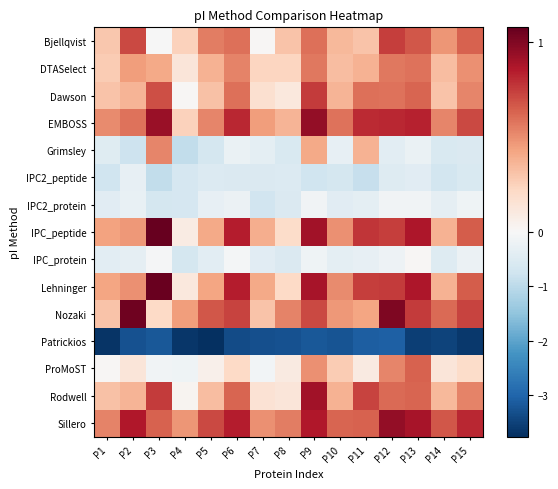

Reading right to left, what are all the values shown in this chart?

Bjellqvist: P15=0.6	P14=0.5	P13=0.7	P12=0.7	P11=0.3	P10=0.3	P9=0.6	P8=0.3	P7=0.0	P6=0.6	P5=0.6	P4=0.2	P3=-0.0	P2=0.7	P1=0.3
DTASelect: P15=0.5	P14=0.3	P13=0.6	P12=0.6	P11=0.4	P10=0.3	P9=0.6	P8=0.2	P7=0.2	P6=0.5	P5=0.4	P4=0.1	P3=0.4	P2=0.5	P1=0.3
Dawson: P15=0.5	P14=0.3	P13=0.6	P12=0.6	P11=0.6	P10=0.4	P9=0.8	P8=0.1	P7=0.2	P6=0.6	P5=0.3	P4=0.0	P3=0.7	P2=0.4	P1=0.3
EMBOSS: P15=0.7	P14=0.5	P13=0.8	P12=0.8	P11=0.8	P10=0.6	P9=0.9	P8=0.4	P7=0.5	P6=0.8	P5=0.5	P4=0.2	P3=0.9	P2=0.6	P1=0.5
Grimsley: P15=-0.5	P14=-0.6	P13=-0.3	P12=-0.4	P11=0.4	P10=-0.3	P9=0.4	P8=-0.6	P7=-0.4	P6=-0.3	P5=-0.7	P4=-0.9	P3=0.5	P2=-0.8	P1=-0.5
IPC2_peptide: P15=-0.6	P14=-0.7	P13=-0.4	P12=-0.5	P11=-0.9	P10=-0.7	P9=-0.8	P8=-0.5	P7=-0.5	P6=-0.6	P5=-0.5	P4=-0.6	P3=-0.9	P2=-0.3	P1=-0.7
IPC2_protein: P15=-0.2	P14=-0.3	P13=-0.1	P12=-0.1	P11=-0.4	P10=-0.4	P9=-0.1	P8=-0.6	P7=-0.7	P6=-0.2	P5=-0.3	P4=-0.6	P3=-0.7	P2=-0.3	P1=-0.4
IPC_peptide: P15=0.7	P14=0.4	P13=0.9	P12=0.7	P11=0.8	P10=0.5	P9=0.9	P8=0.2	P7=0.4	P6=0.8	P5=0.4	P4=0.1	P3=1.1	P2=0.5	P1=0.4
IPC_protein: P15=-0.2	P14=-0.5	P13=0.0	P12=-0.2	P11=-0.3	P10=-0.4	P9=-0.2	P8=-0.6	P7=-0.4	P6=-0.1	P5=-0.4	P4=-0.7	P3=-0.0	P2=-0.3	P1=-0.4
Lehninger: P15=0.7	P14=0.4	P13=0.9	P12=0.8	P11=0.7	P10=0.5	P9=0.9	P8=0.2	P7=0.4	P6=0.8	P5=0.4	P4=0.1	P3=1.1	P2=0.5	P1=0.4
Nozaki: P15=0.7	P14=0.6	P13=0.8	P12=1.0	P11=0.4	P10=0.5	P9=0.7	P8=0.5	P7=0.3	P6=0.7	P5=0.7	P4=0.5	P3=0.2	P2=1.1	P1=0.3
Patrickios: P15=-3.6	P14=-3.5	P13=-3.5	P12=-3.1	P11=-3.1	P10=-3.3	P9=-3.2	P8=-3.3	P7=-3.3	P6=-3.4	P5=-3.8	P4=-3.7	P3=-3.2	P2=-3.3	P1=-3.7
ProMoST: P15=0.2	P14=0.1	P13=0.6	P12=0.5	P11=0.1	P10=0.3	P9=0.5	P8=0.1	P7=-0.1	P6=0.2	P5=0.1	P4=-0.1	P3=-0.1	P2=0.1	P1=0.0
Rodwell: P15=0.5	P14=0.3	P13=0.6	P12=0.6	P11=0.7	P10=0.4	P9=0.9	P8=0.1	P7=0.2	P6=0.6	P5=0.3	P4=0.0	P3=0.8	P2=0.4	P1=0.3
Sillero: P15=0.8	P14=0.7	P13=0.9	P12=0.9	P11=0.6	P10=0.6	P9=0.9	P8=0.6	P7=0.5	P6=0.8	P5=0.7	P4=0.5	P3=0.6	P2=0.9	P1=0.5